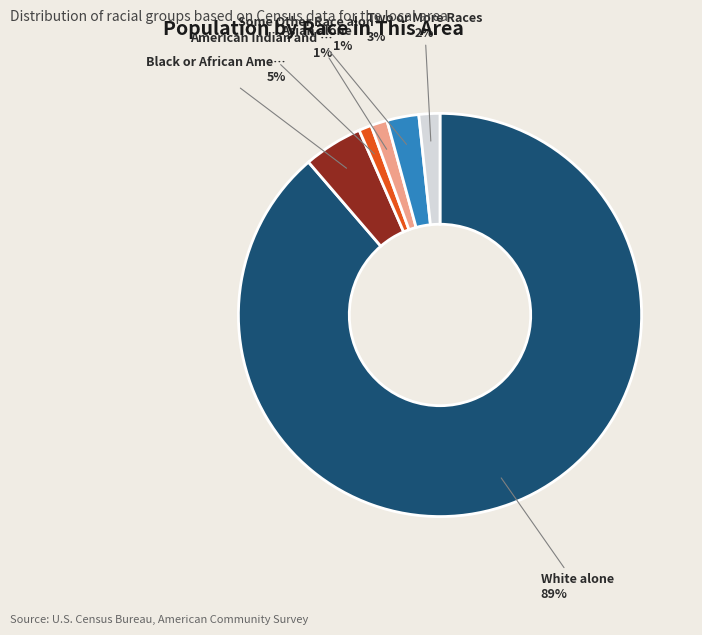

Count the number of slices in the pie.

6